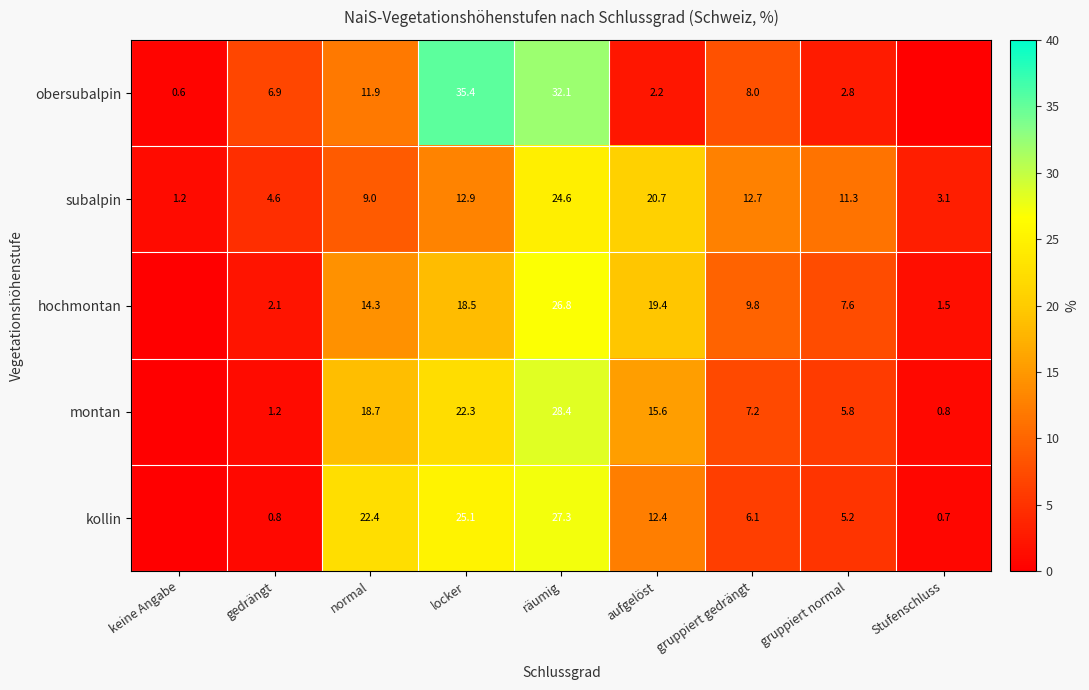

The subalpin series shows 6.3 at locker. True or false?

False